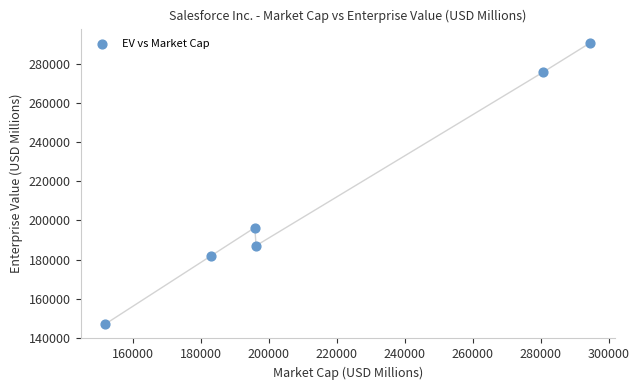

What is the average Y value?

213126